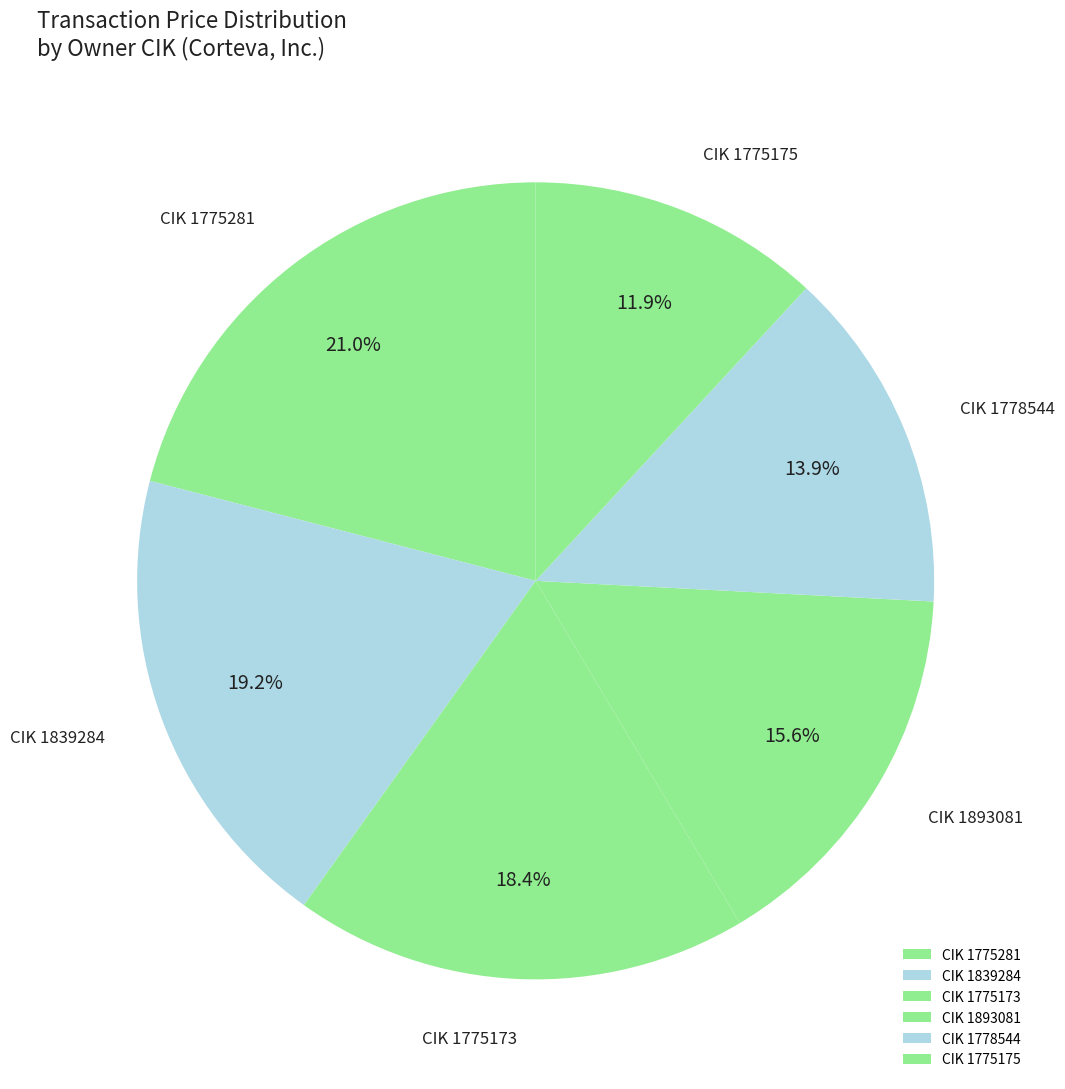

Approximately how many times larger is the value at CIK 1775173 compared to CIK 1775281?

0.9